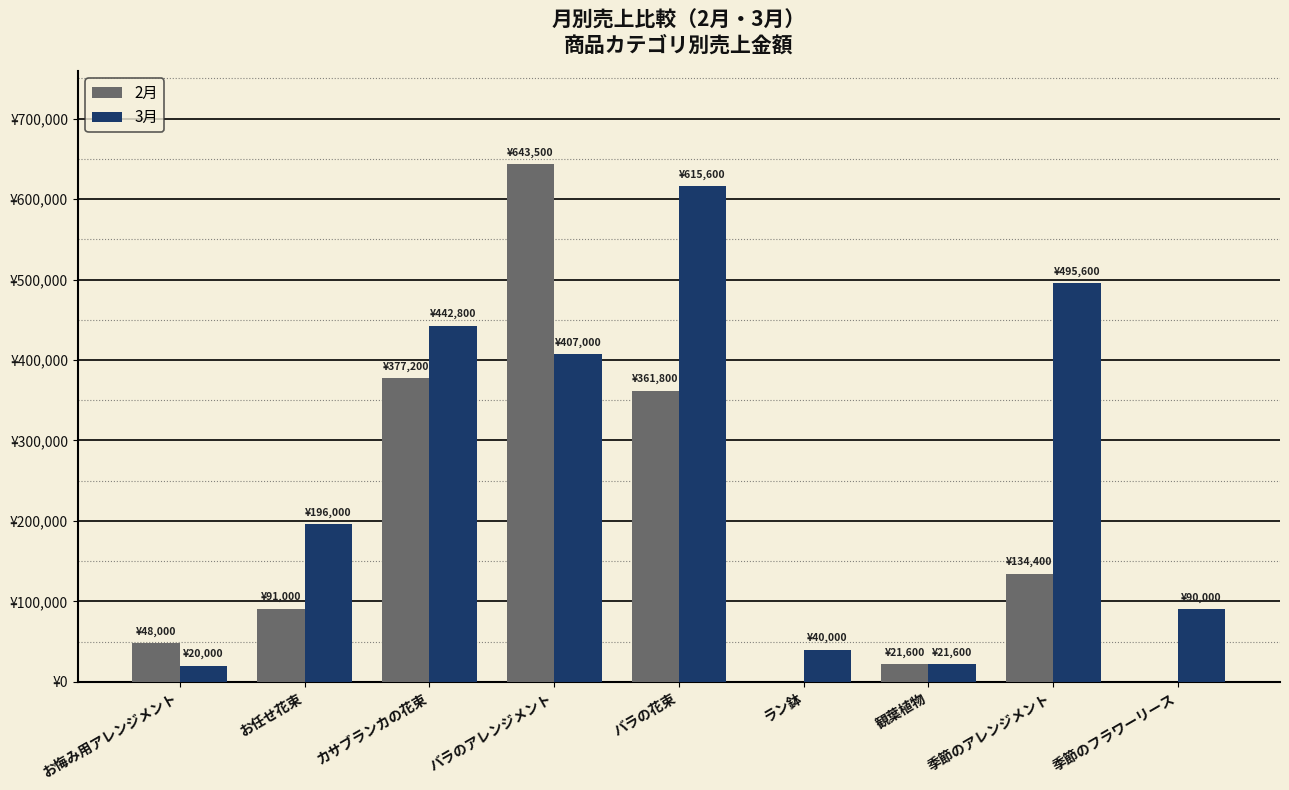

What are all the series names shown in the legend?

2月, 3月